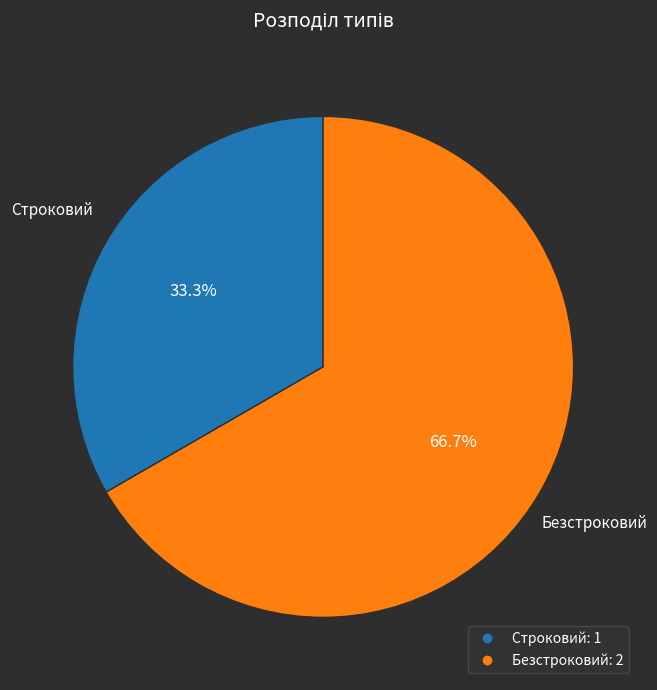

Is it true that Строковий is 48% of the pie?

False